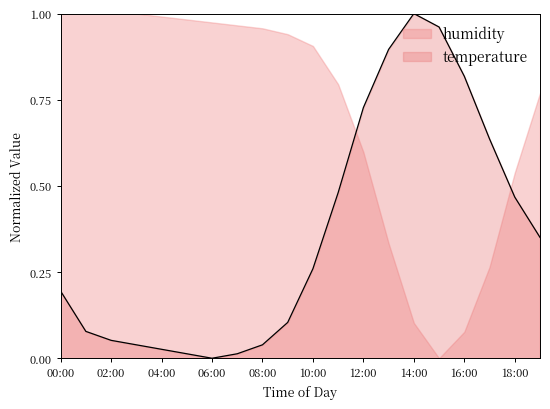

The temperature series shows 0.2 at 00:00. True or false?

True